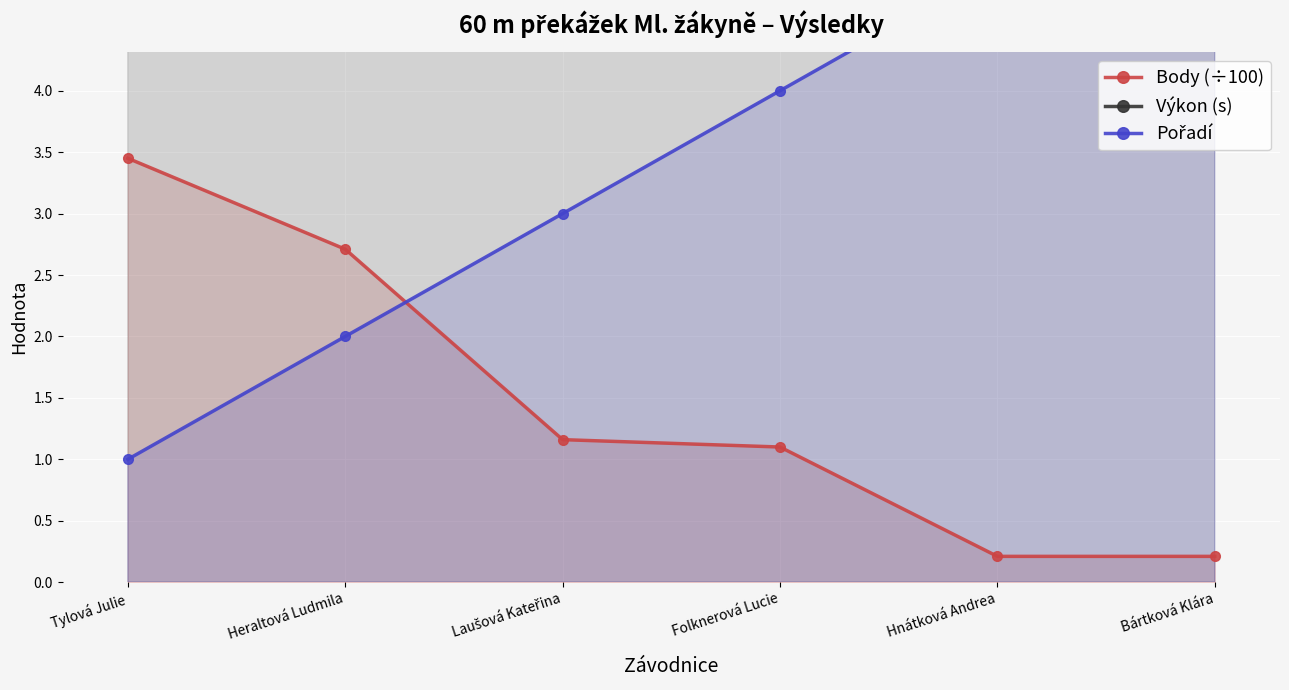

Reading left to right, what are all the values shown in this chart?

Body (÷100): 3.5	2.7	1.2	1.1	0.2	0.2
Výkon (s): 12.3	12.9	14.4	14.5	16.0	16.0
Pořadí: 1.0	2.0	3.0	4.0	5.0	6.0